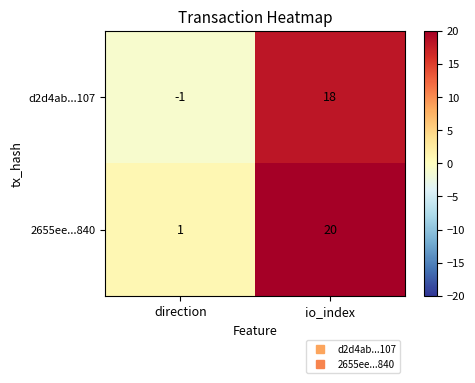

What is the difference between the 2655ee...840 values at io_index and direction?

19